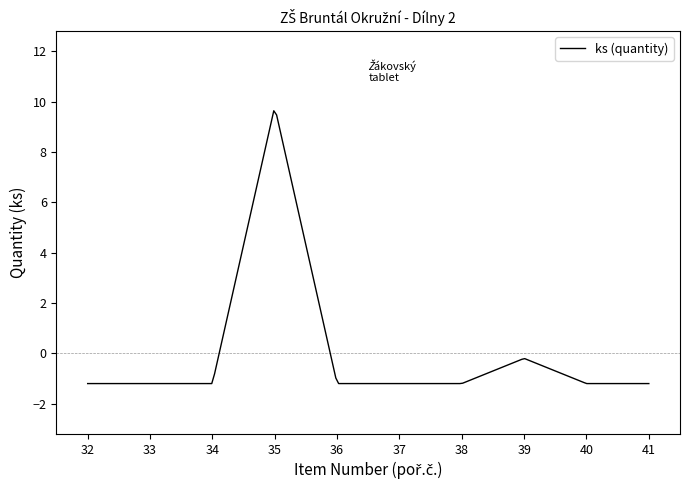

Count the number of data series in this chart.

1